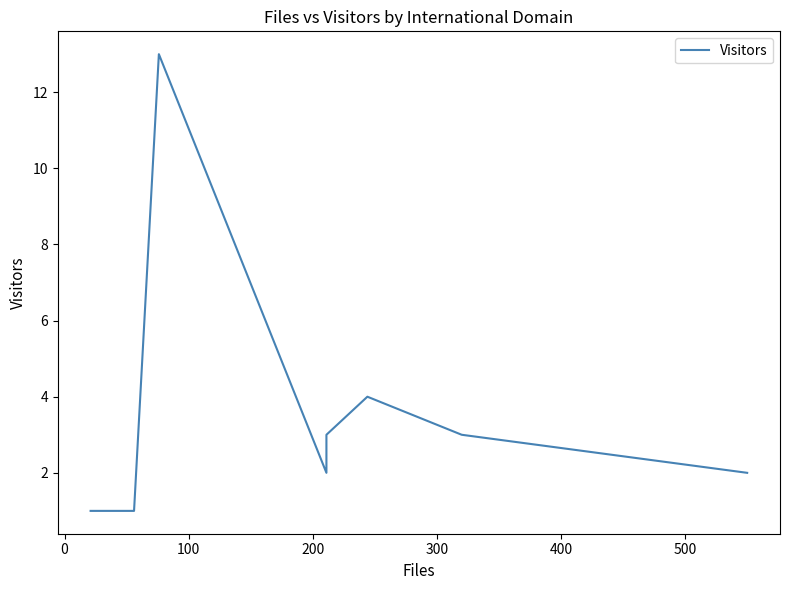

How many interior local valleys (lower than both neighbors) does the data have?

1